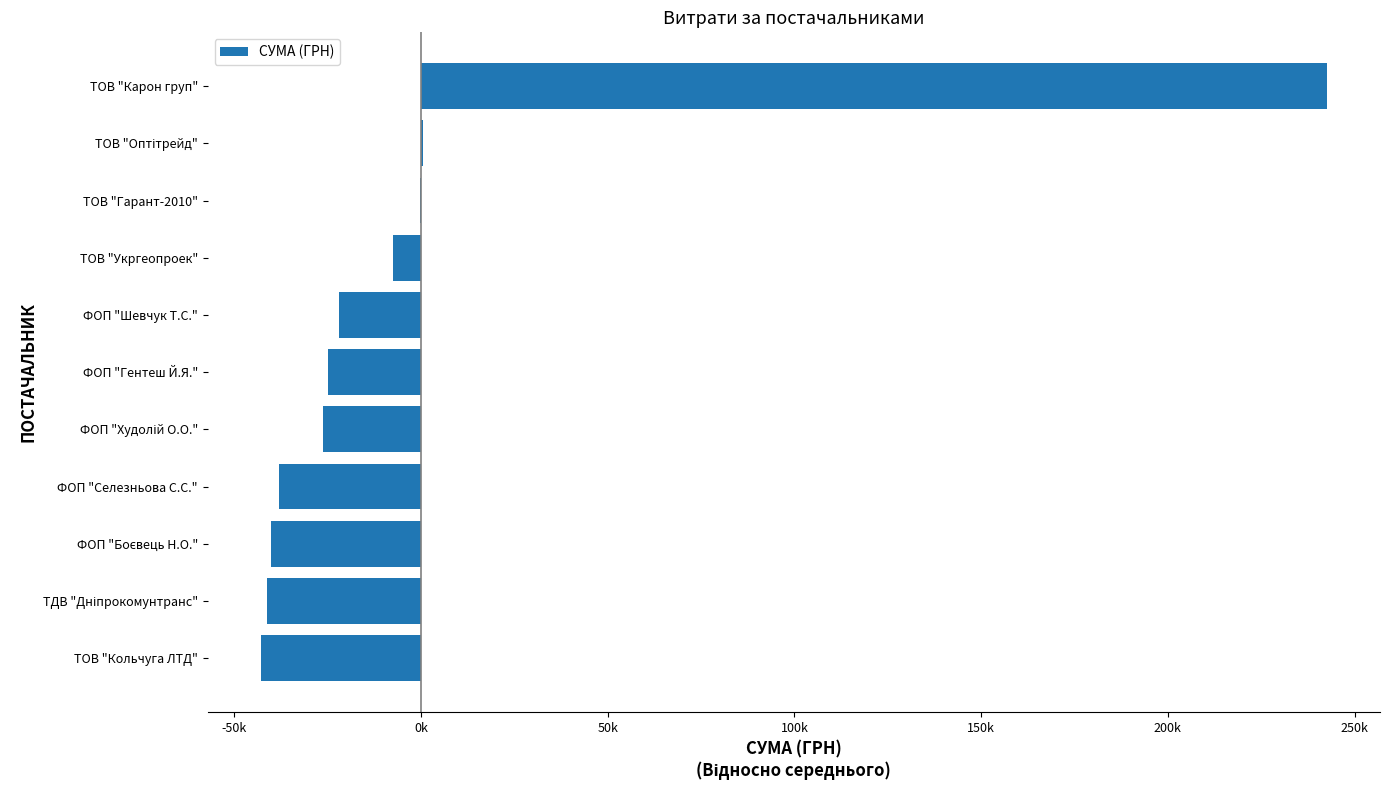

Are the bars horizontal?

Yes